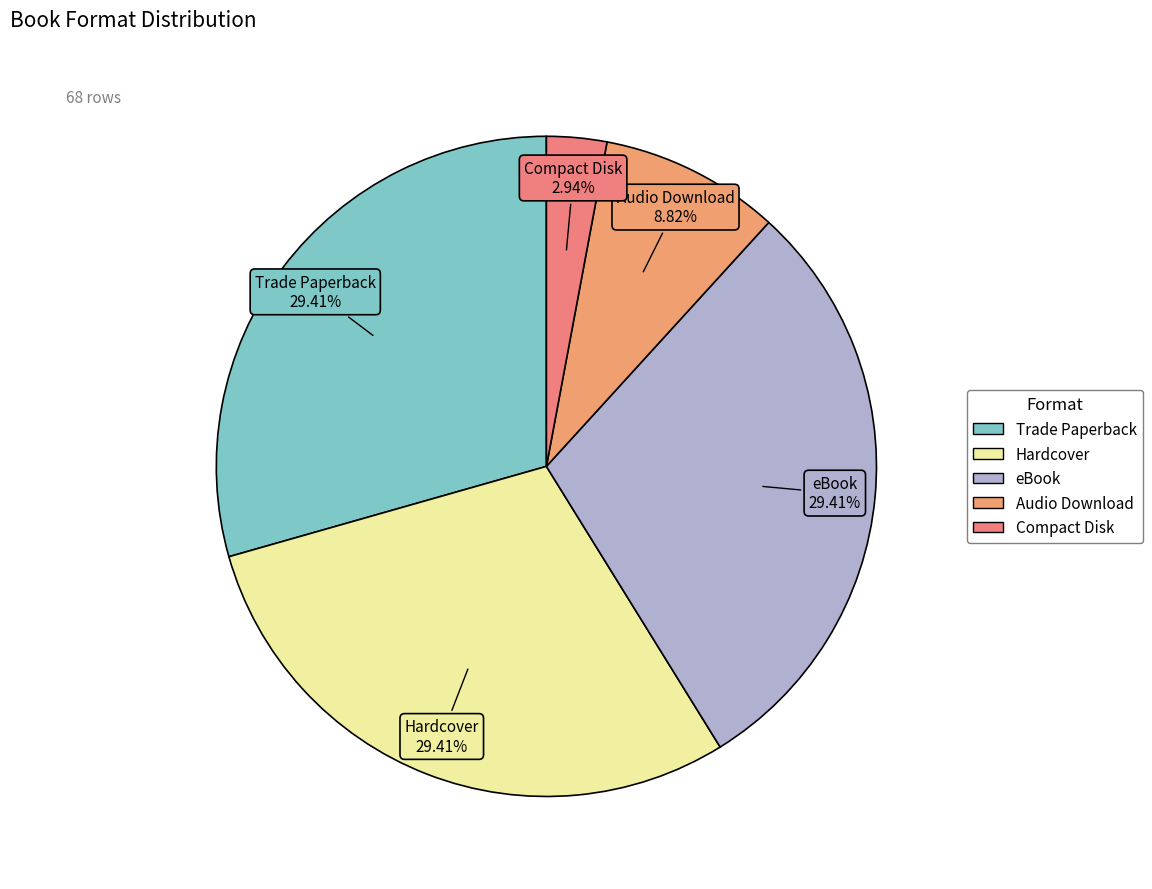

How many slices are in this pie chart?

5